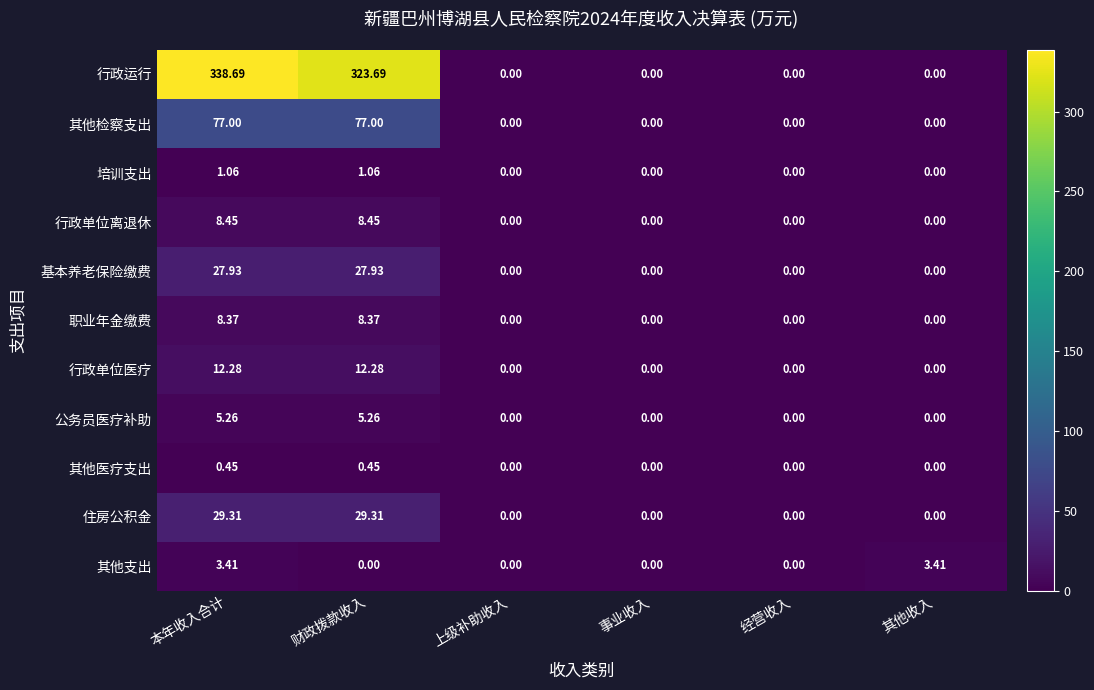

Which series changed the most between 本年收入合计 and 其他收入?

行政运行